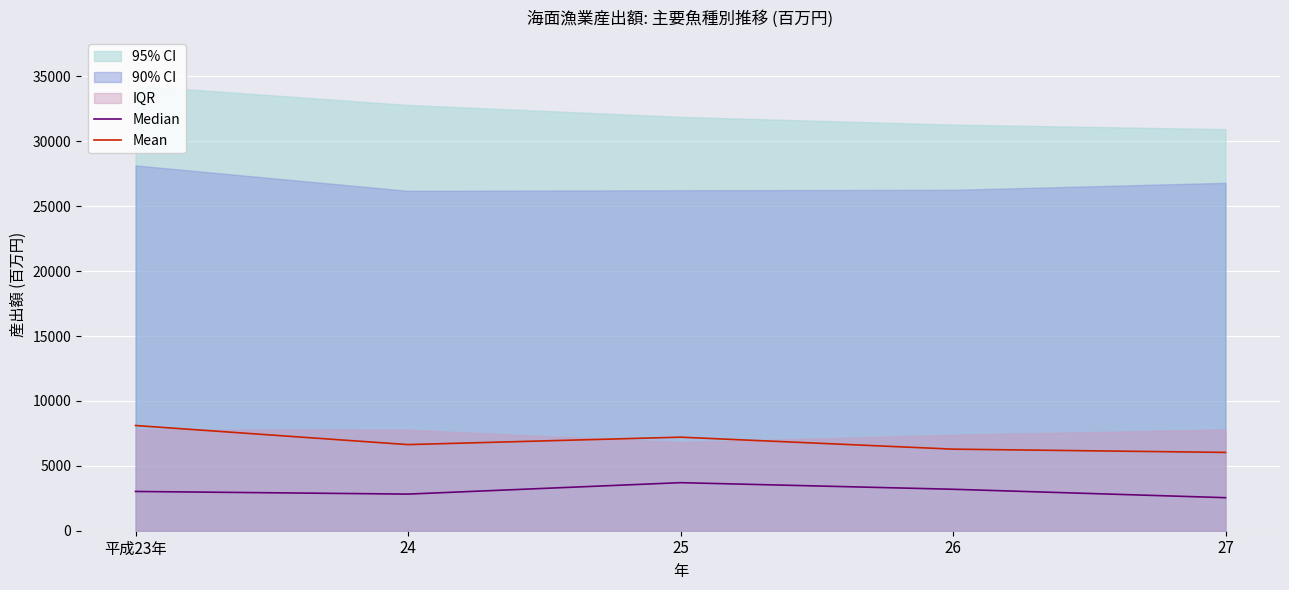

Reading right to left, list all the values displayed in this chart.

Median: 2546	3194	3703	2822	3025
Mean: 6033	6285	7208	6635	8105